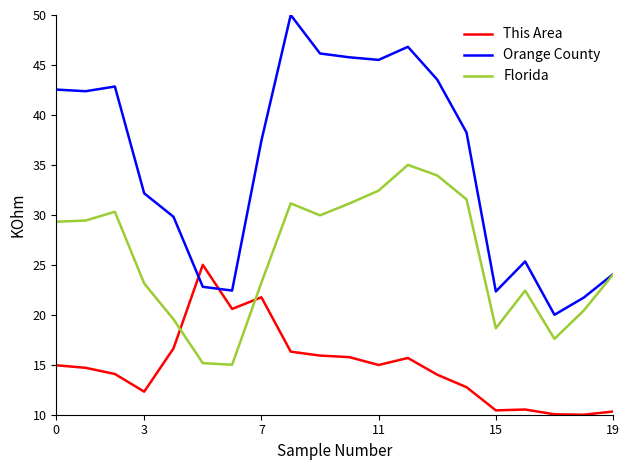

Which series has the largest total across all categories?

Orange County